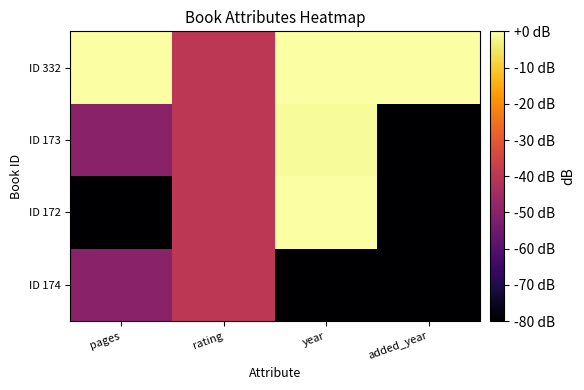

At which category is the sum across all series the highest?

year